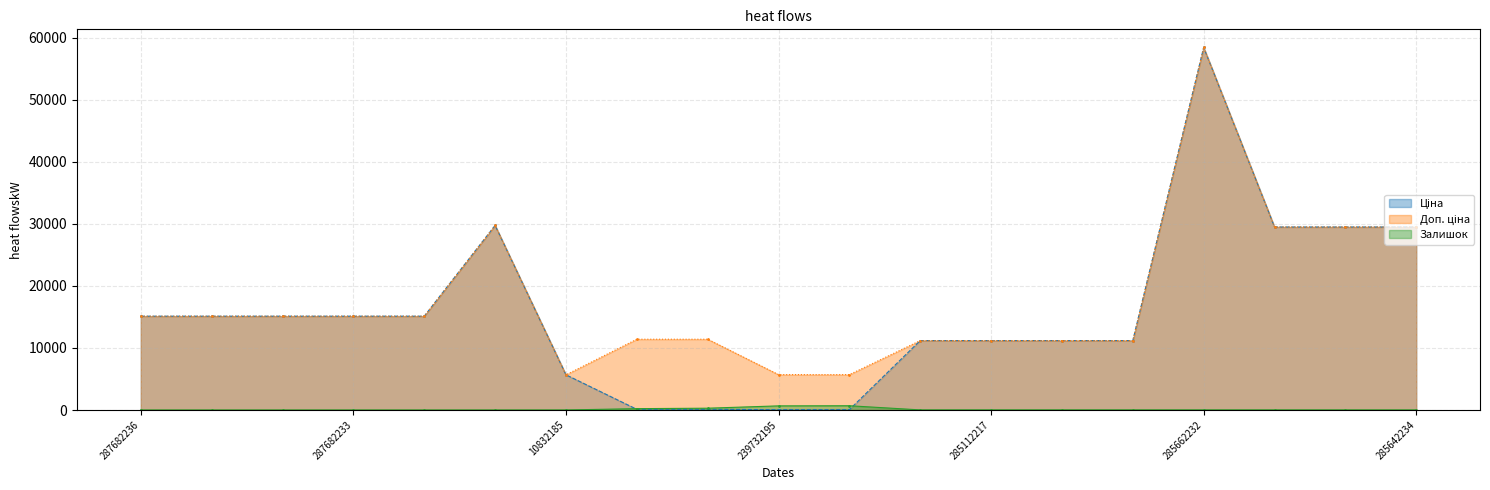

Which series has the largest range (max minus min)?

Ціна